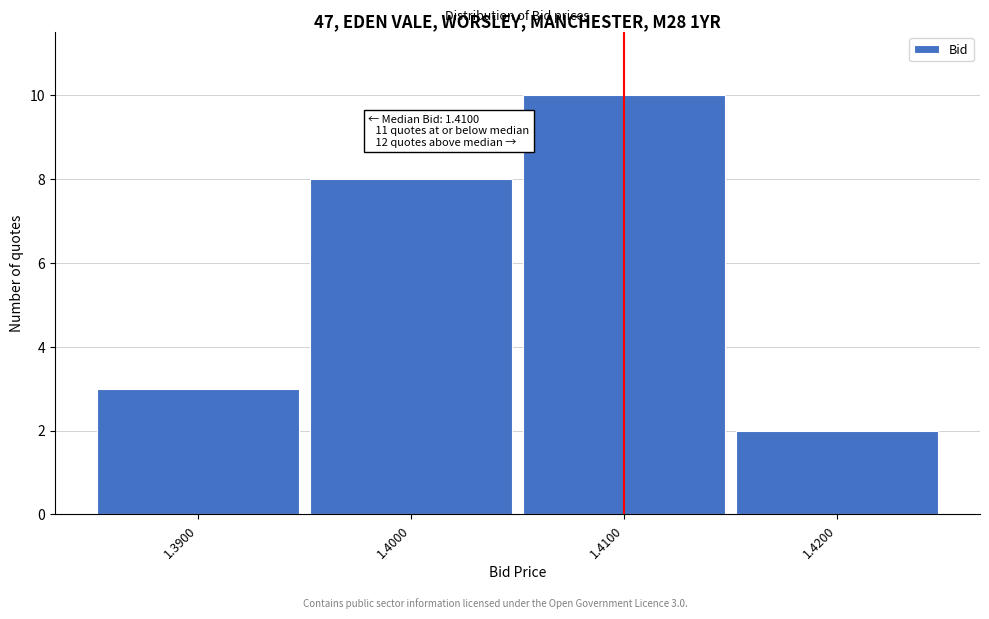

Reading right to left, list all the values displayed in this chart.

2	10	8	3